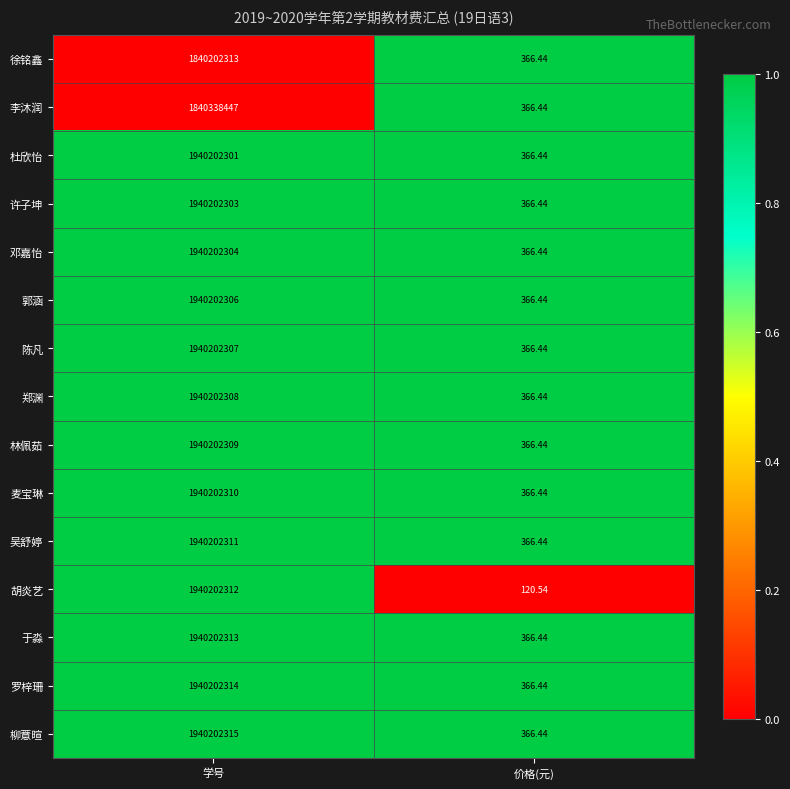

Which series has the widest spread of values?

胡炎艺